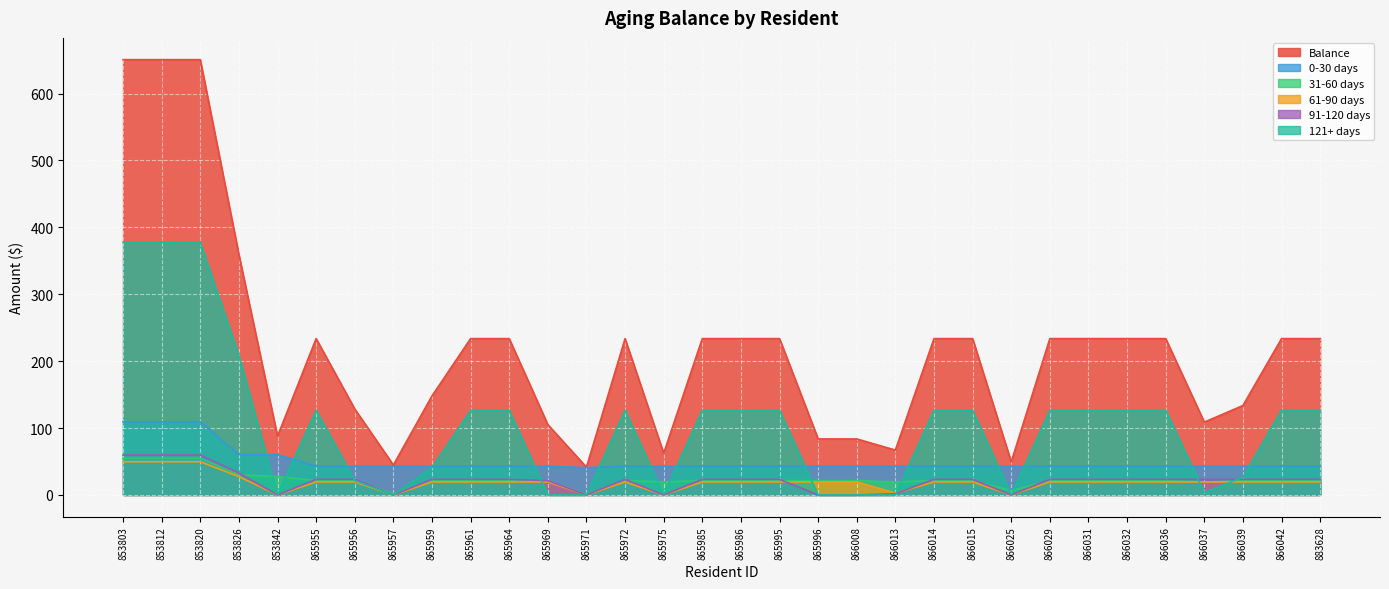

The 121+ days series shows 143.4 at 865971. True or false?

False